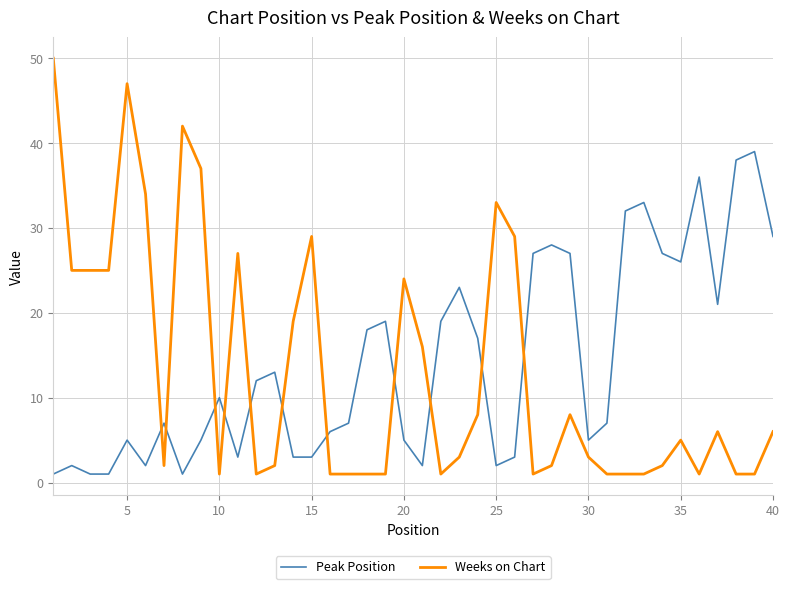

Which series has the widest spread of values?

Weeks on Chart